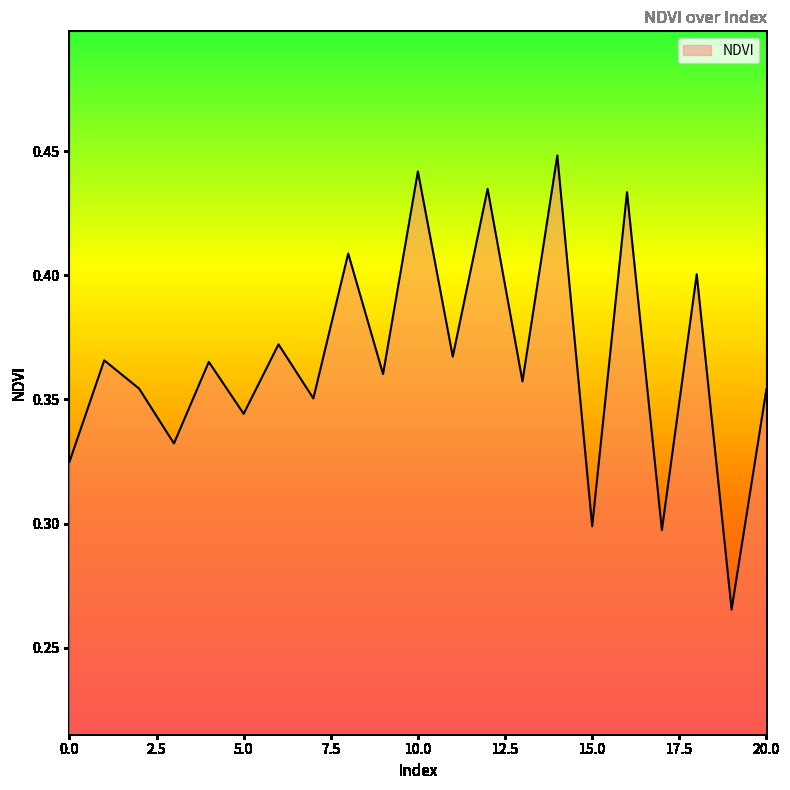

What is the difference between the maximum and minimum values?

0.2